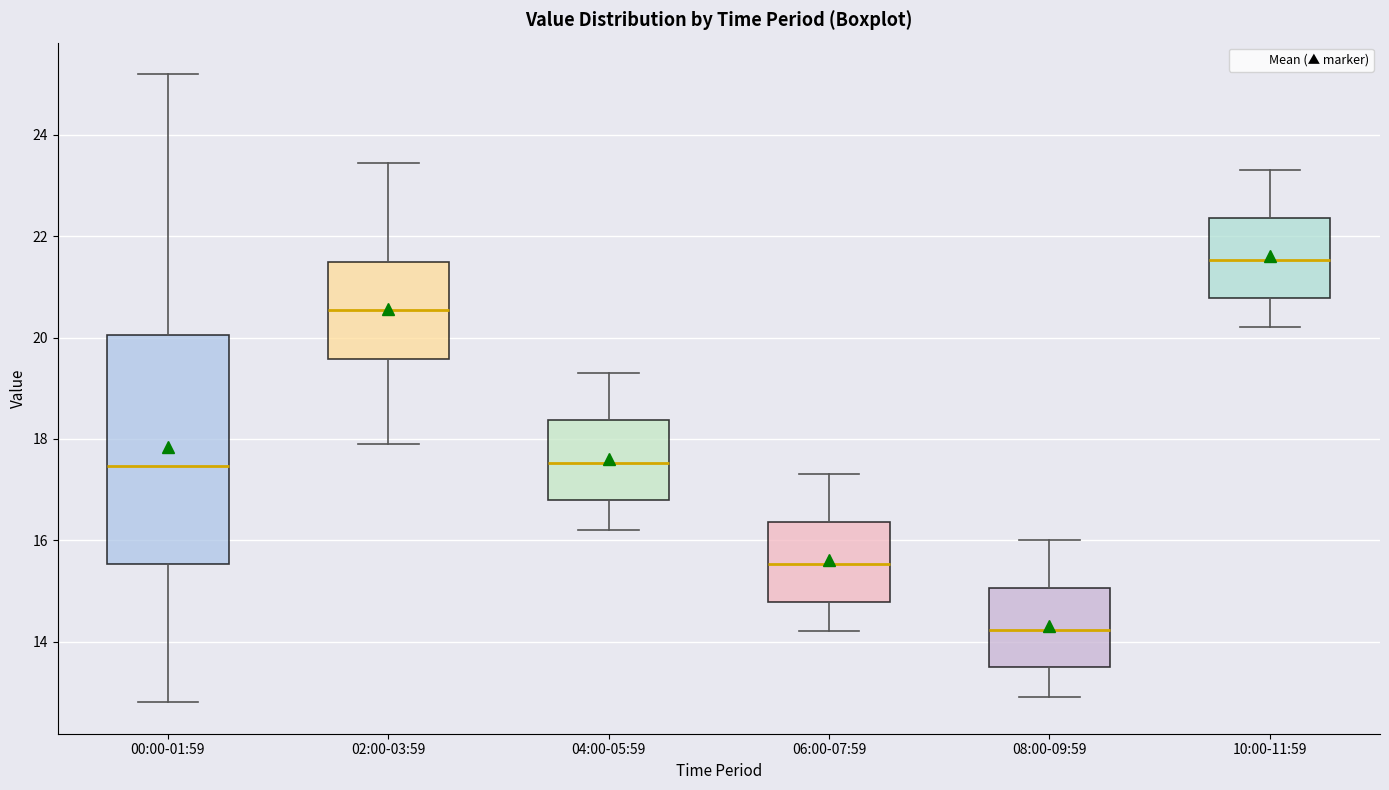

Which box's median line is the highest?

10:00-11:59